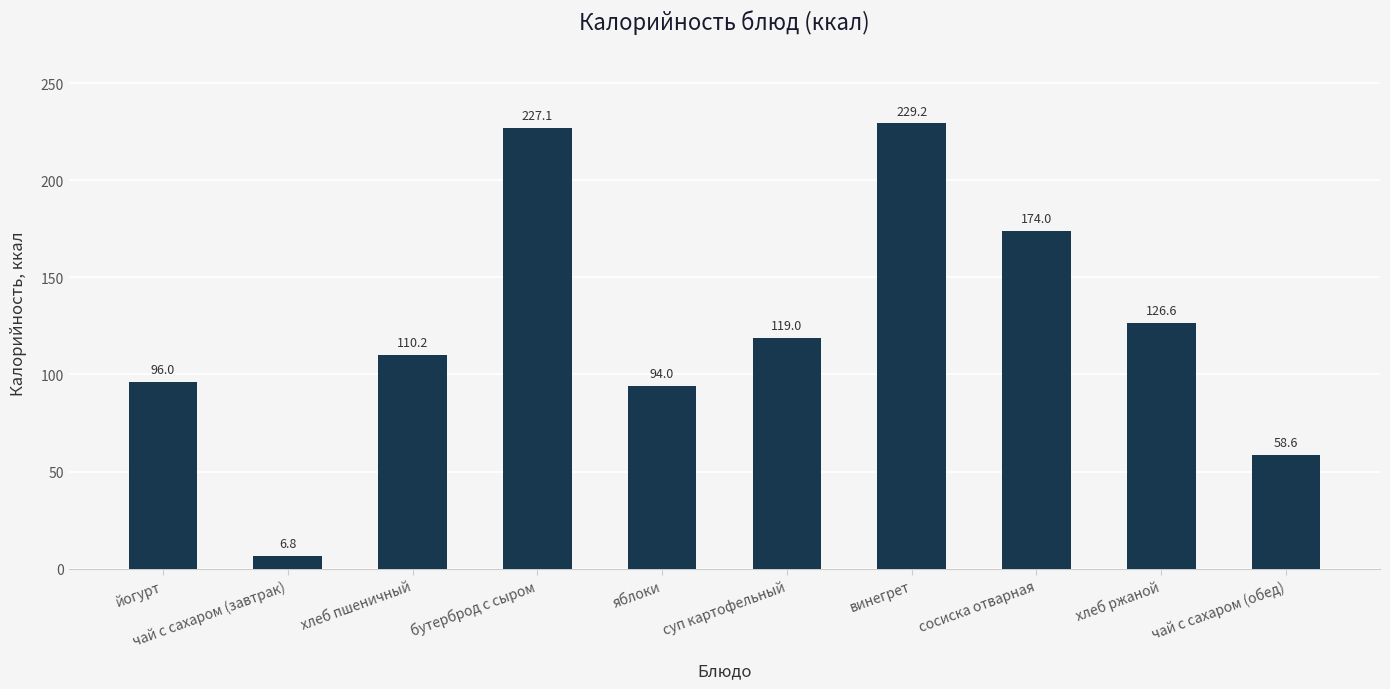

How many distinct data groups are displayed?

1